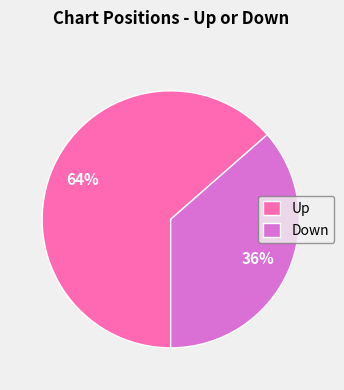

To the nearest percent, what is the average slice percentage?

50%